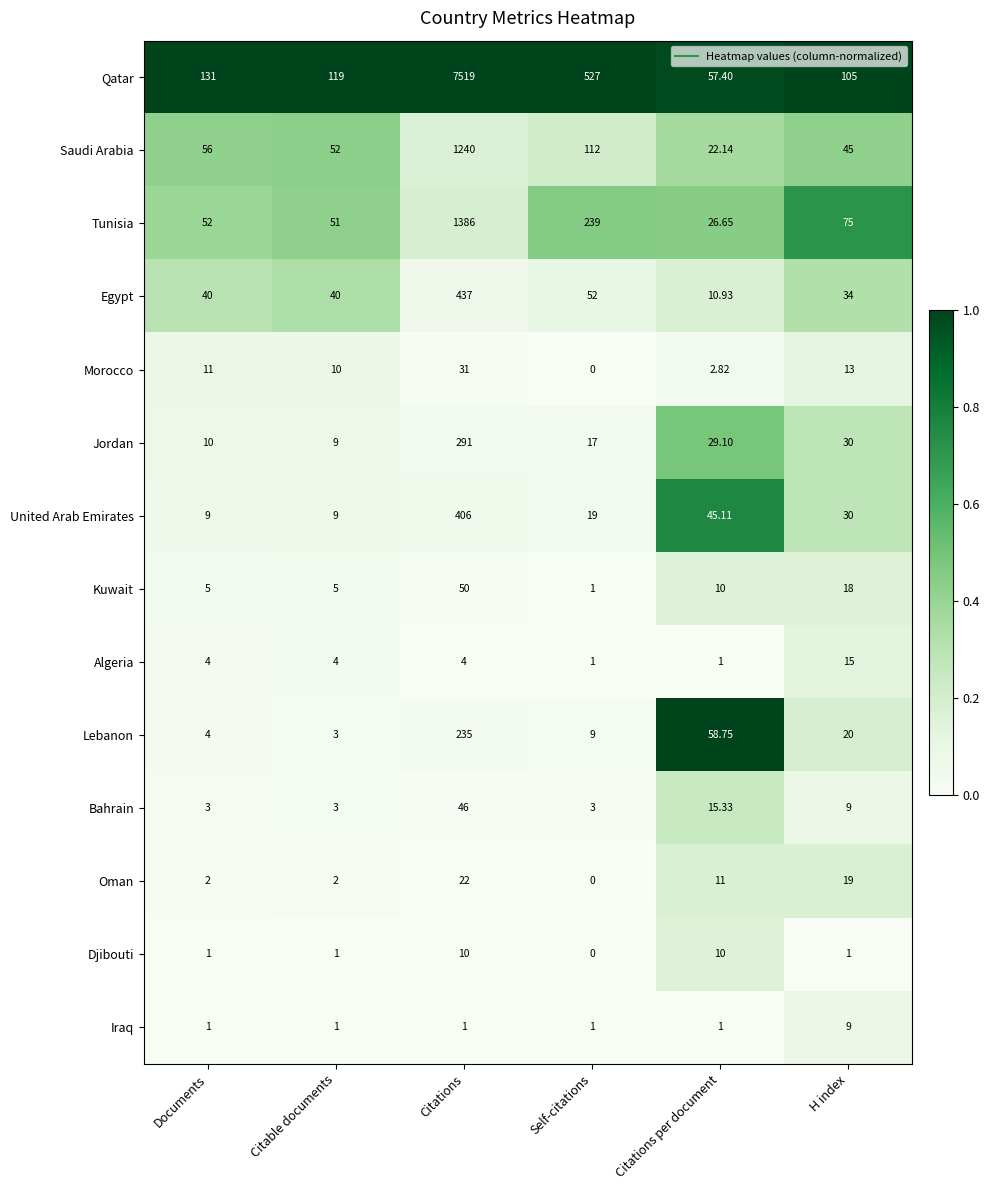

Where is Kuwait nearest to the value 25?

H index